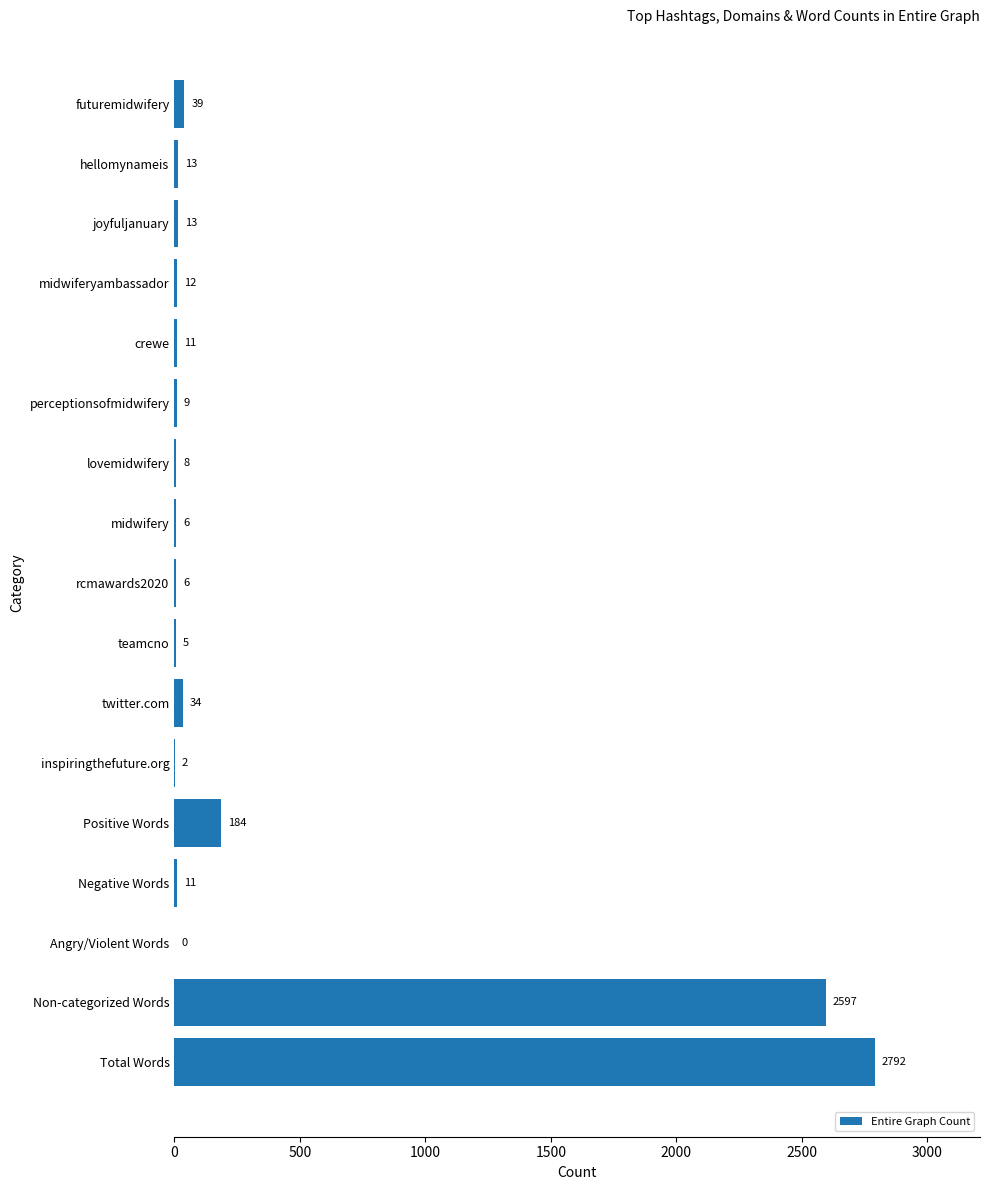

What is the sum of all values?

5742